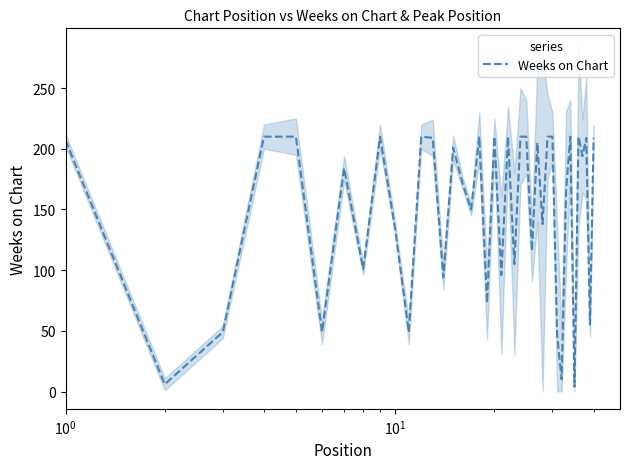

How many interior local valleys (lower than both neighbors) does the data have?

15